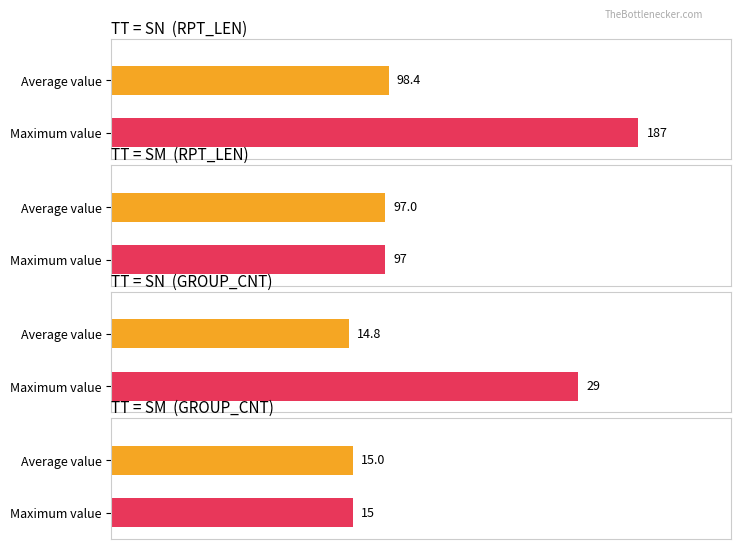

How many series are shown in this chart?

2